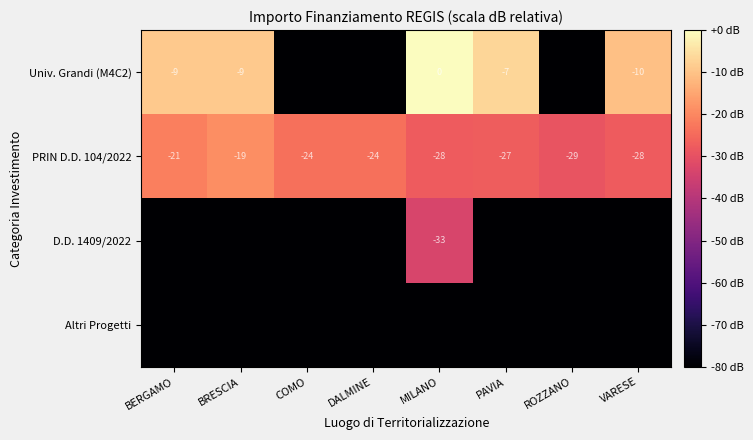

What value does the PRIN D.D. 104/2022 series have at COMO?

-24.0